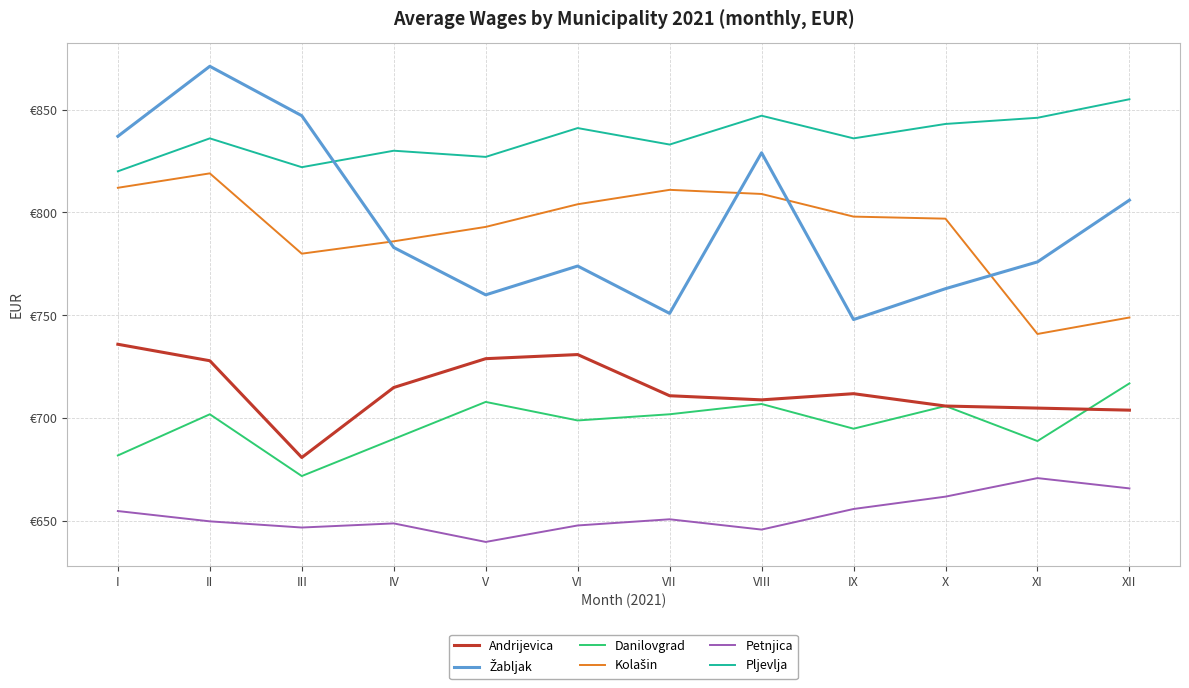

Reading left to right, extract all data points from this chart.

Andrijevica: I=736	II=728	III=681	IV=715	V=729	VI=731	VII=711	VIII=709	IX=712	X=706	XI=705	XII=704
Žabljak: I=837	II=871	III=847	IV=783	V=760	VI=774	VII=751	VIII=829	IX=748	X=763	XI=776	XII=806
Danilovgrad: I=682	II=702	III=672	IV=690	V=708	VI=699	VII=702	VIII=707	IX=695	X=706	XI=689	XII=717
Kolašin: I=812	II=819	III=780	IV=786	V=793	VI=804	VII=811	VIII=809	IX=798	X=797	XI=741	XII=749
Petnjica: I=655	II=650	III=647	IV=649	V=640	VI=648	VII=651	VIII=646	IX=656	X=662	XI=671	XII=666
Pljevlja: I=820	II=836	III=822	IV=830	V=827	VI=841	VII=833	VIII=847	IX=836	X=843	XI=846	XII=855